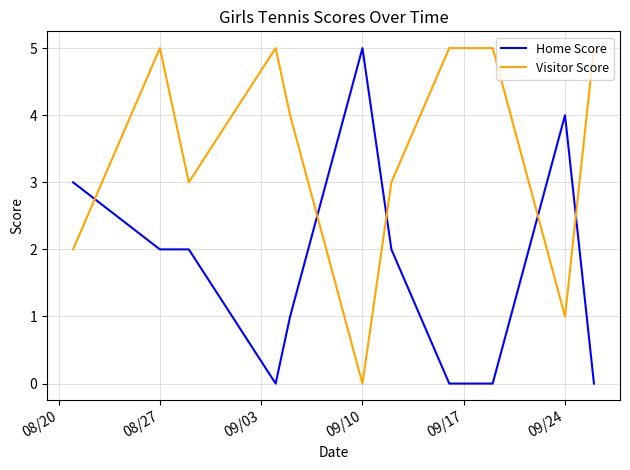

List the series in order of their overall mean, lowest first.

Home Score, Visitor Score